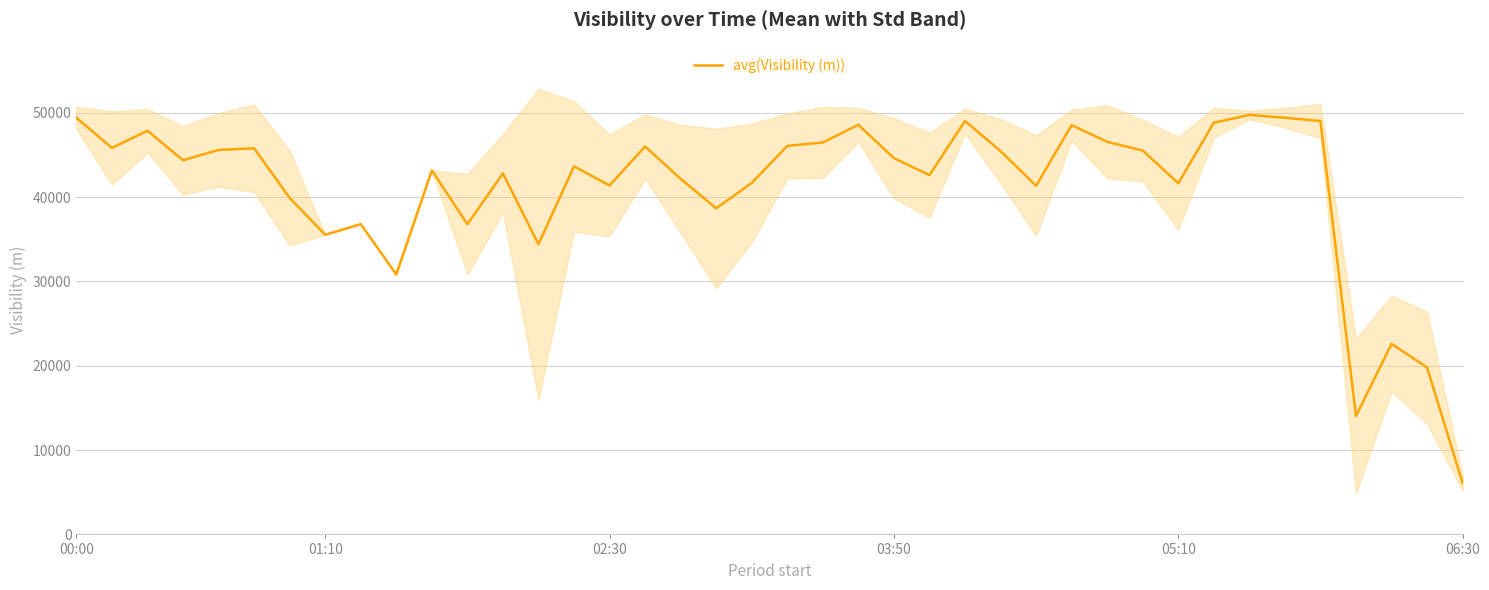

Is it true that the value at 26 is 14307?

False